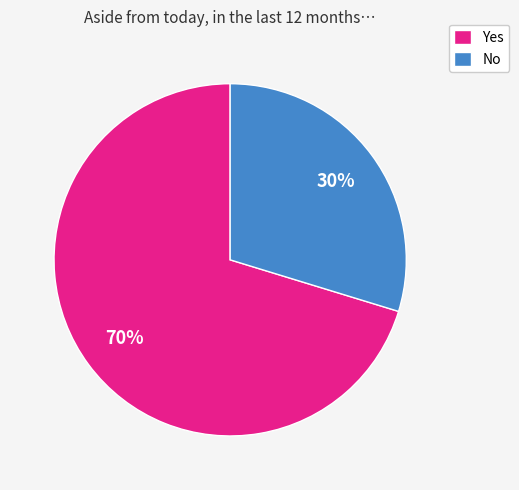

What is the largest slice in the pie chart?

Yes